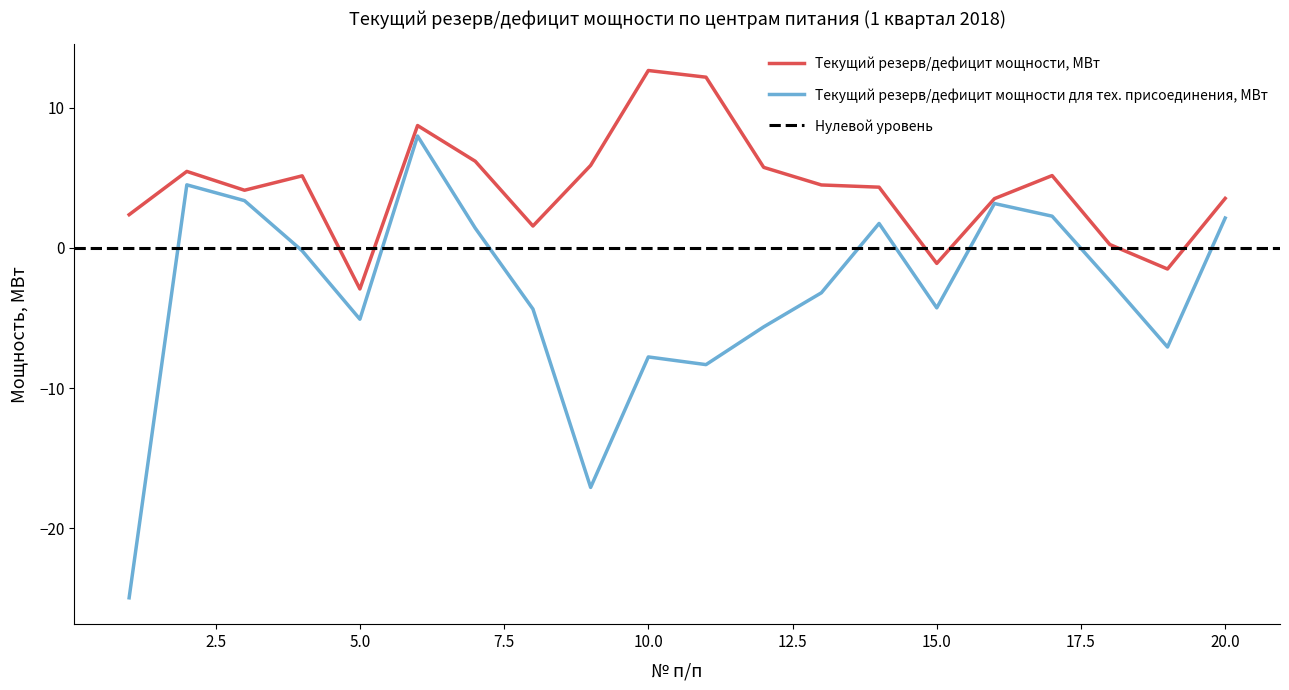

True or false: Текущий резерв/дефицит мощности, МВт has a value of 0.8 at 8.

False